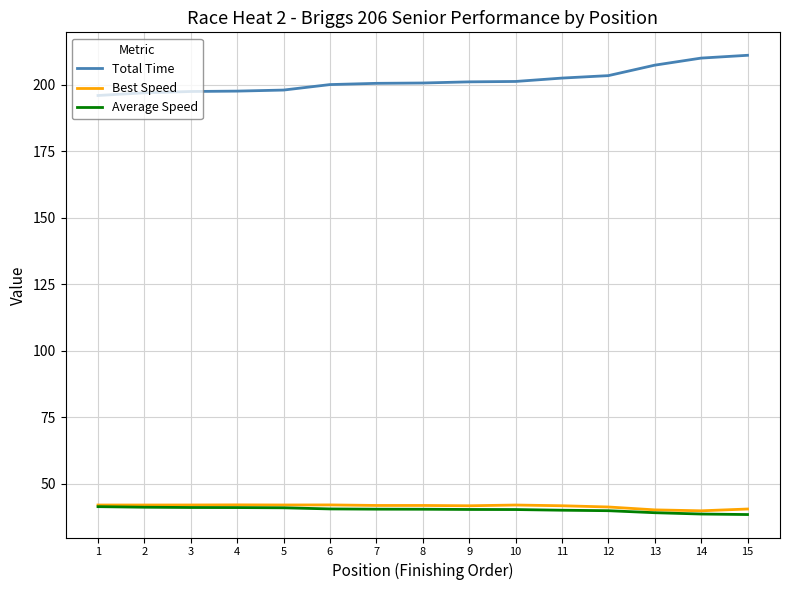

What is the total value across all series at 2?

280.0